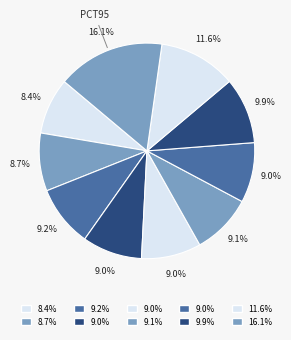

How many segments does this pie chart have?

10